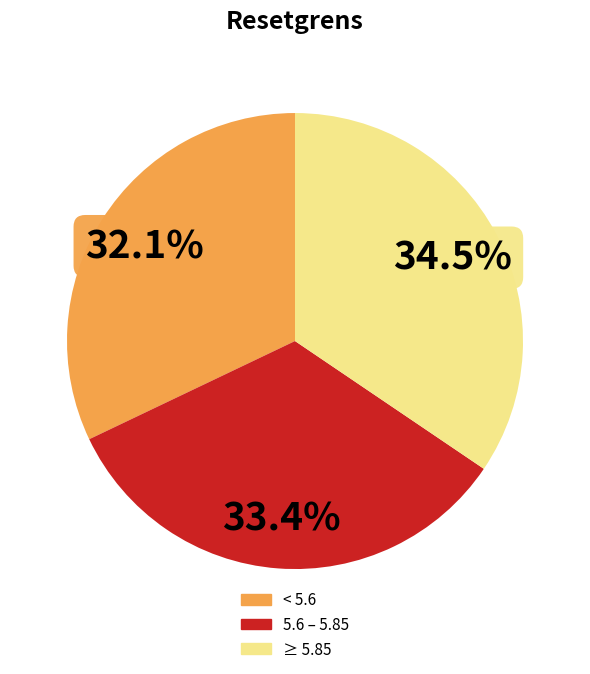

Rank the categories by value from highest to lowest.

≥ 5.85, 5.6 – 5.85, < 5.6